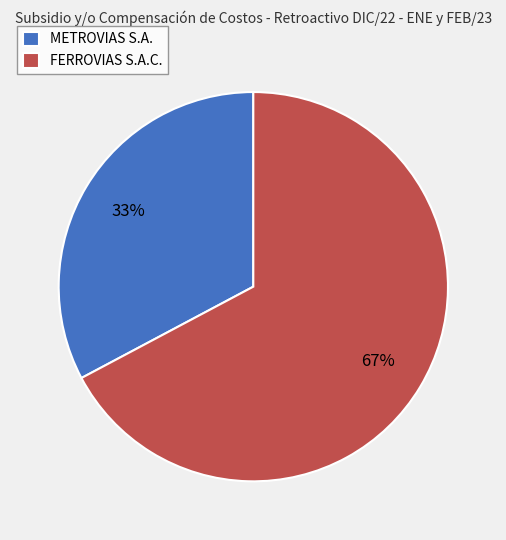

Between METROVIAS S.A. and FERROVIAS S.A.C., which is larger?

FERROVIAS S.A.C.